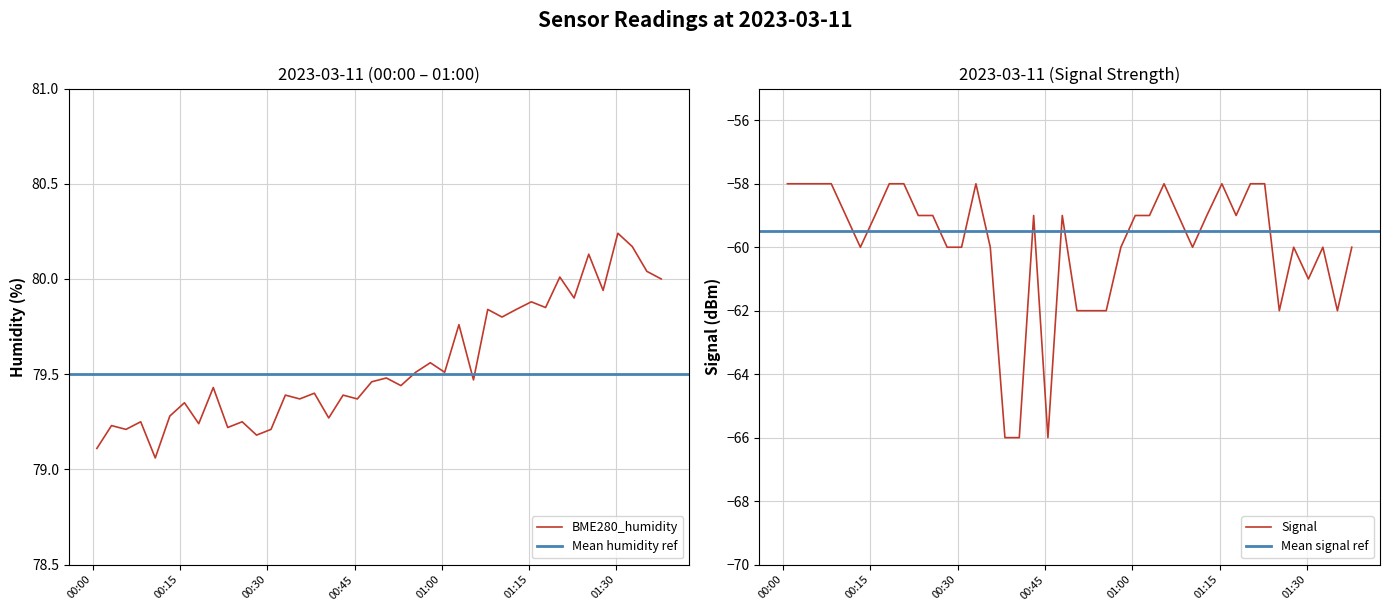

What is the maximum value for Signal?

-58